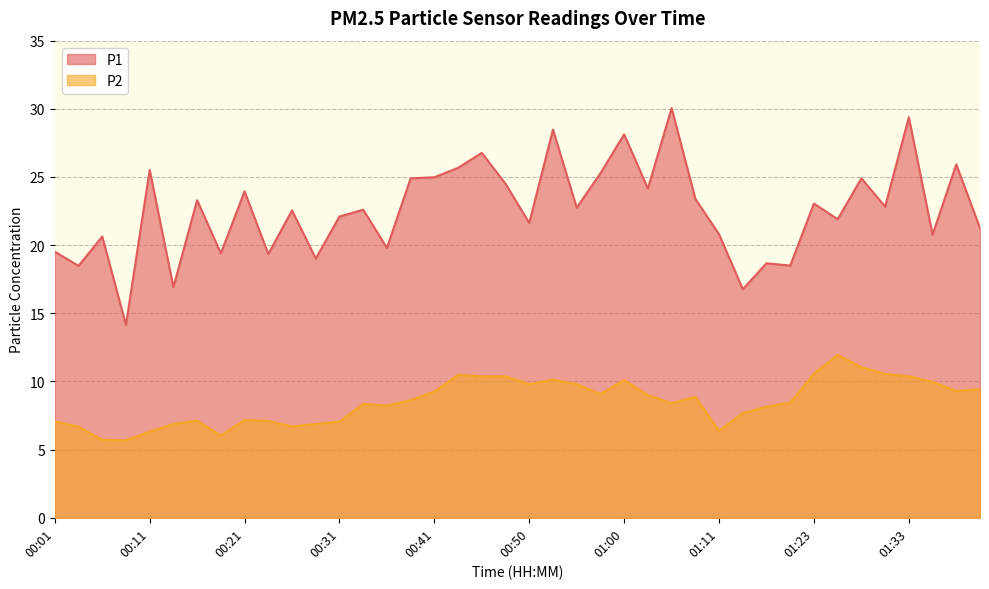

Where is the first local minimum for P2?

00:09